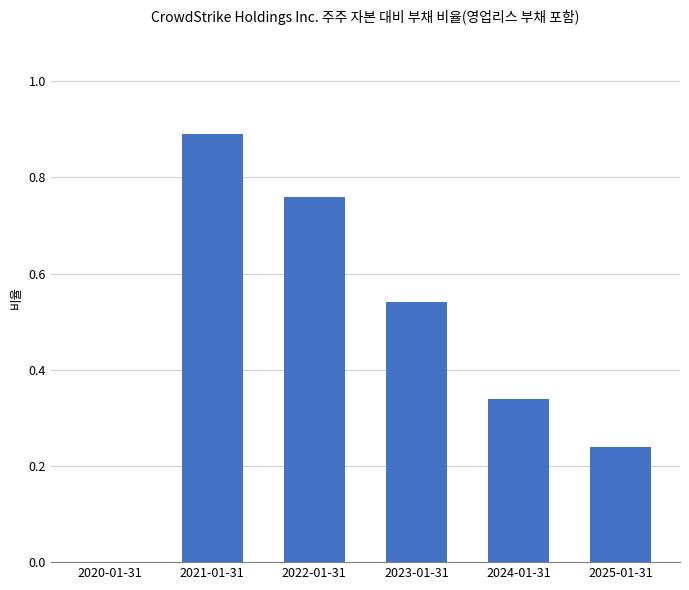

Which category has the highest value across all series?

2021-01-31